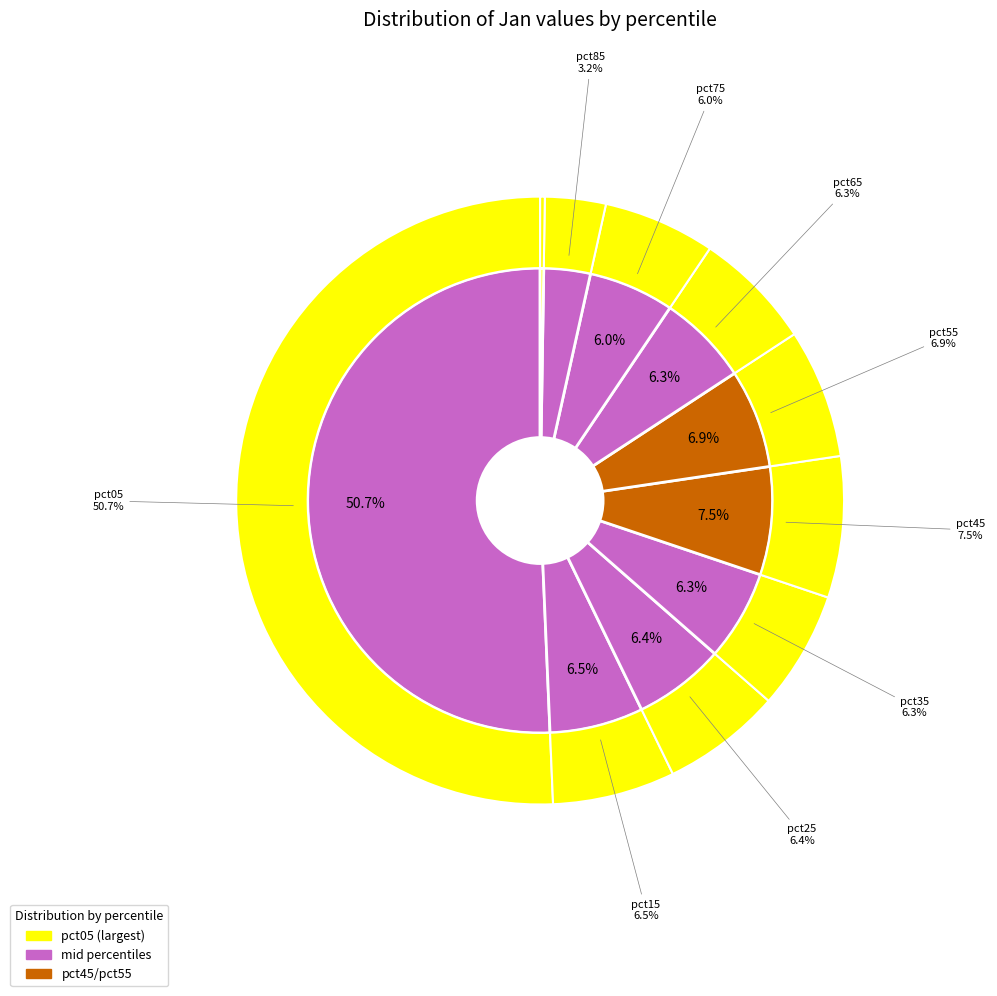

To the nearest percent, what is the combined percentage of pct65 and pct25?

13%